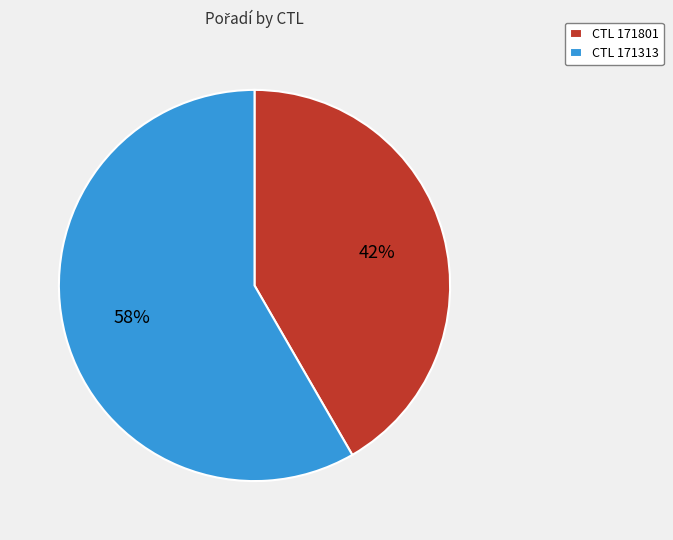

What is the largest slice in the pie chart?

CTL 171313